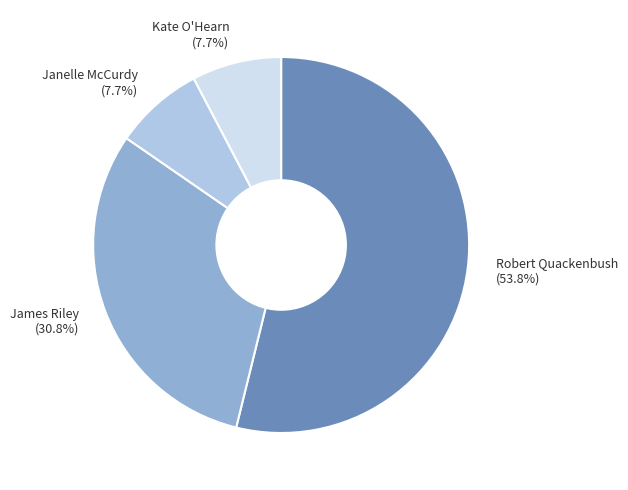

What is the ratio of the value at James Riley (30.8%) to the value at Janelle McCurdy (7.7%)?

4.0